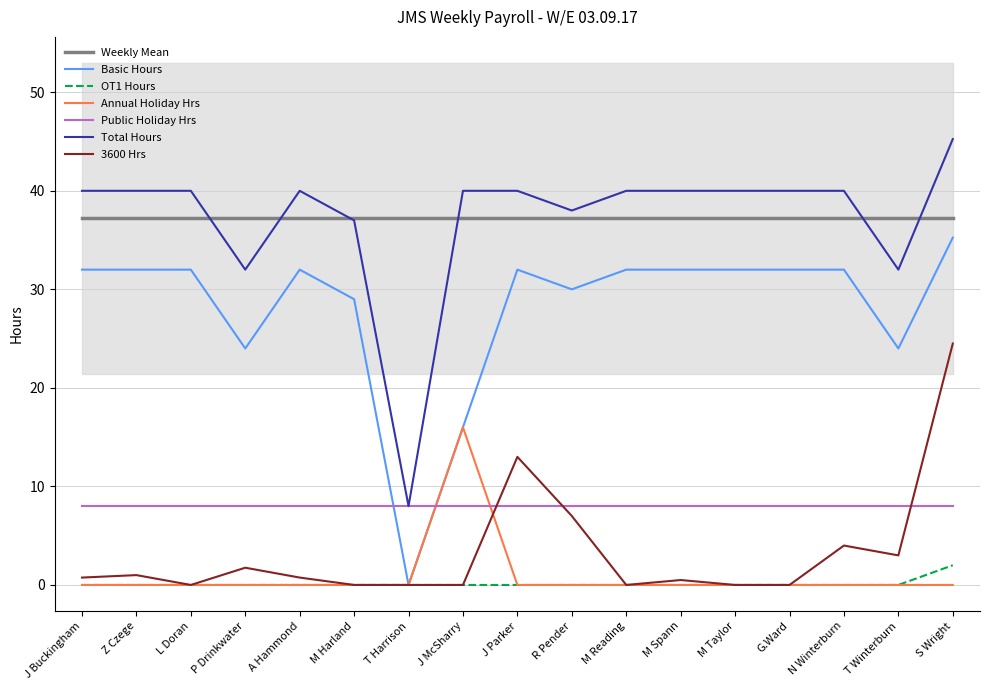

True or false: Annual Holiday Hrs and Total Hours cross at least once.

False